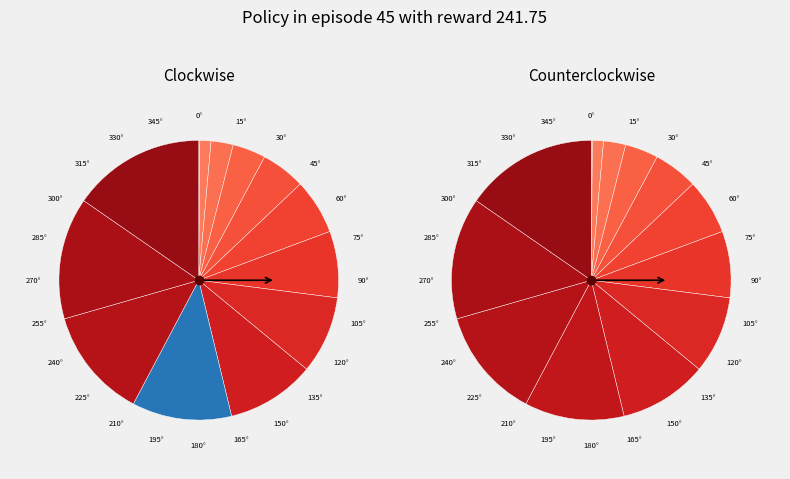

Between 1.1 and 0.1, which is larger?

1.1